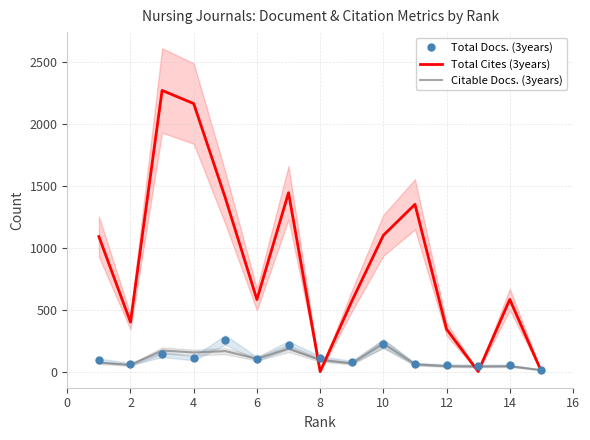

Is this an area chart (filled region under the line)?

No